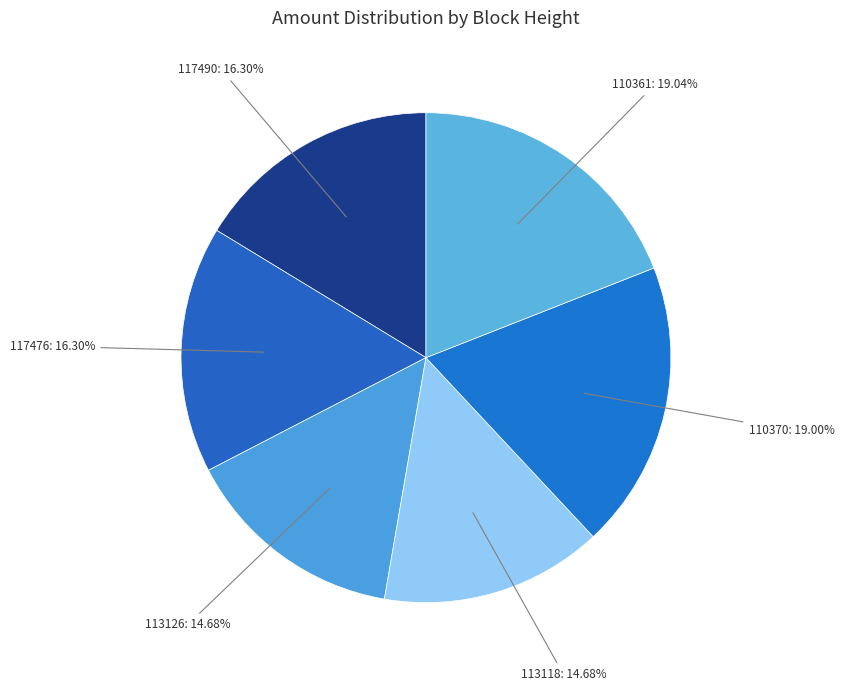

What portion of the pie excludes 117476?

83.7%